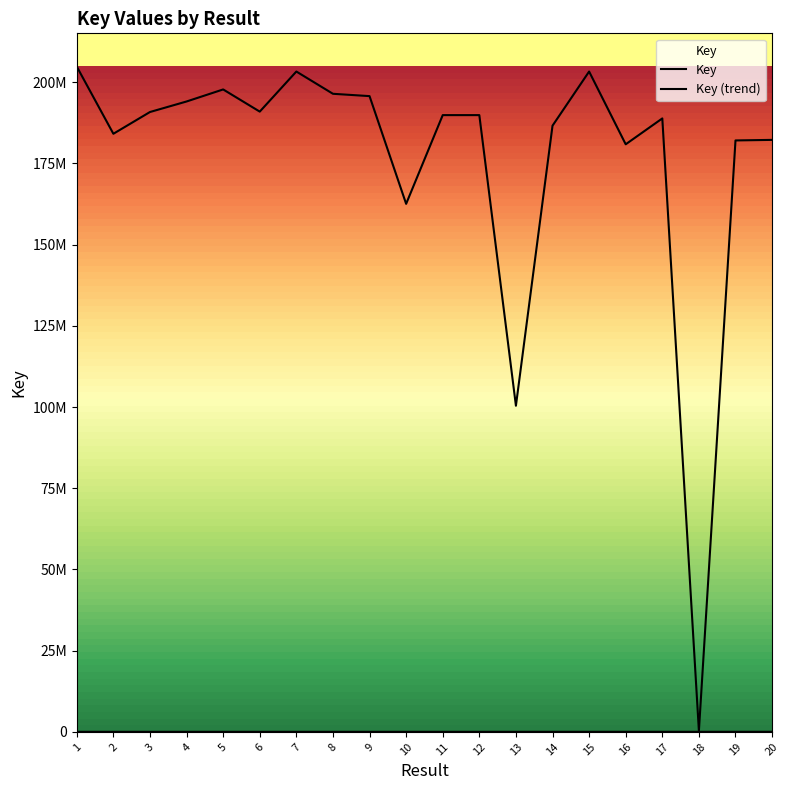

What is the ratio of the value at 17 to the value at 13?

1.9